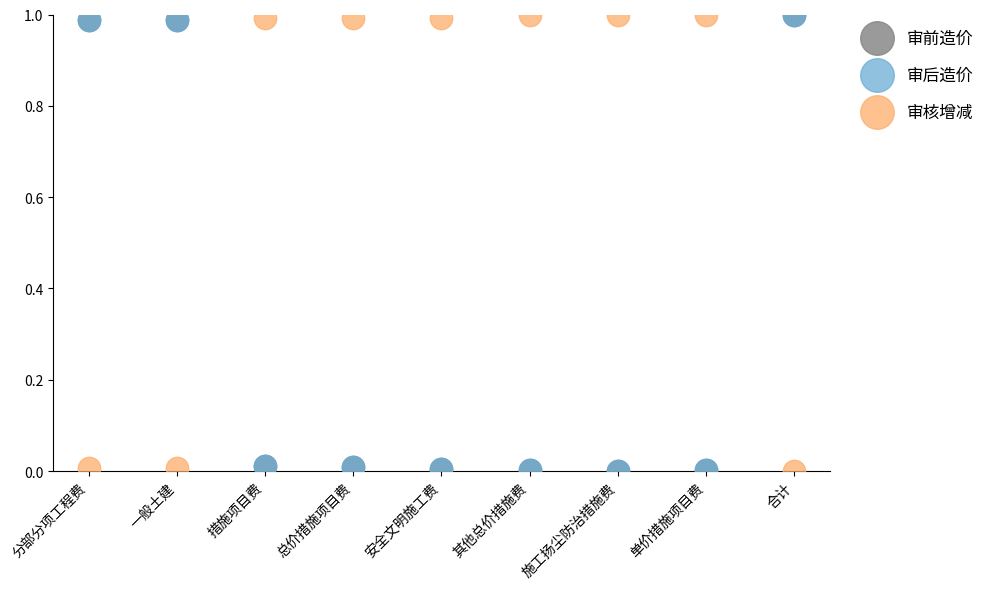

What are all the series names shown in the legend?

审前造价, 审后造价, 审核增减